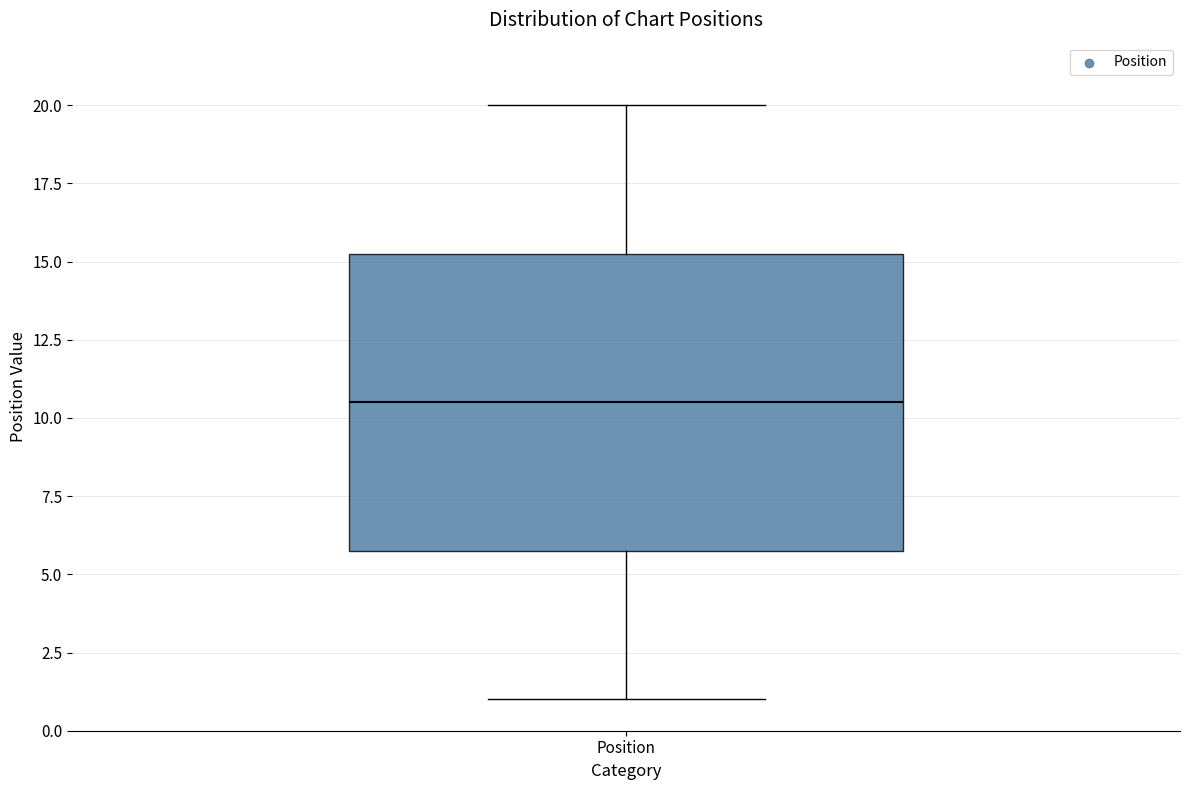

Read this box plot against the y-axis: the position of the median line, the range covered by the box, and the ends of both whiskers. The values are not printed on the chart, so give them approximately, as read against the axis.

median 10.5, box 6.0 to 15.5, whiskers 1.0 to 20.0